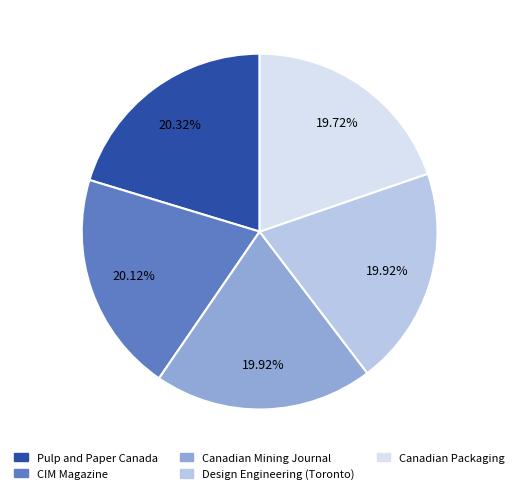

Is there any slice that represents more than half of the pie?

No